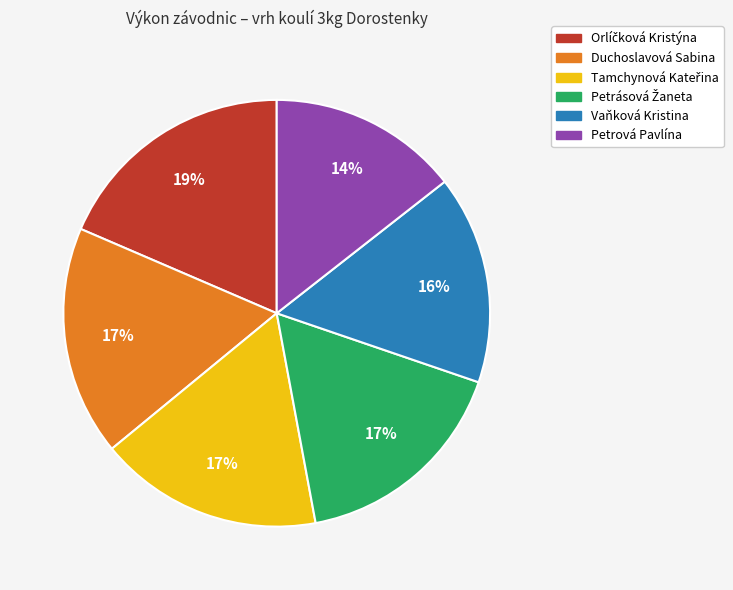

Do Vaňková Kristina and Petrová Pavlína together represent more than half of the pie?

No